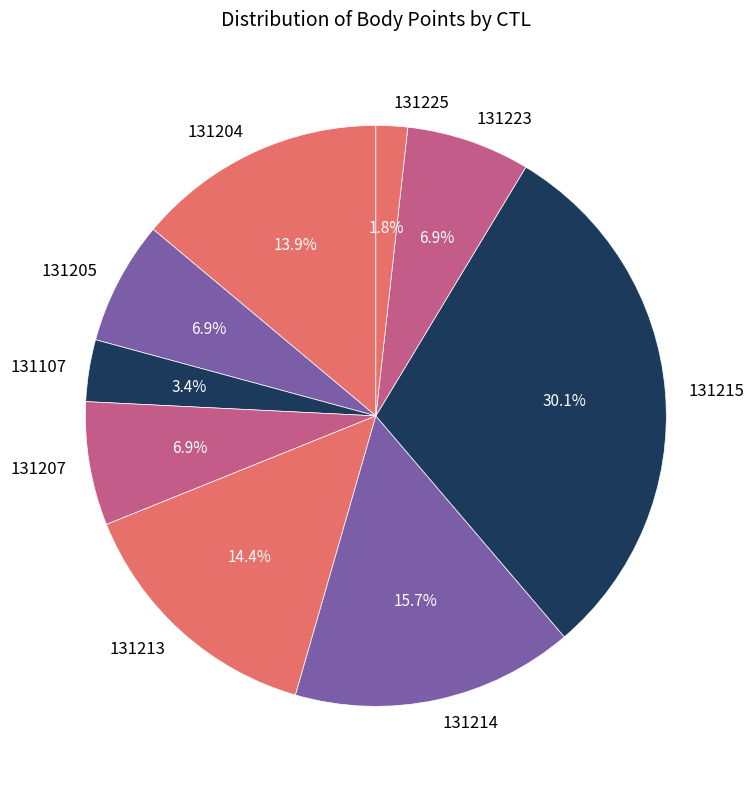

Count the number of slices in the pie.

9